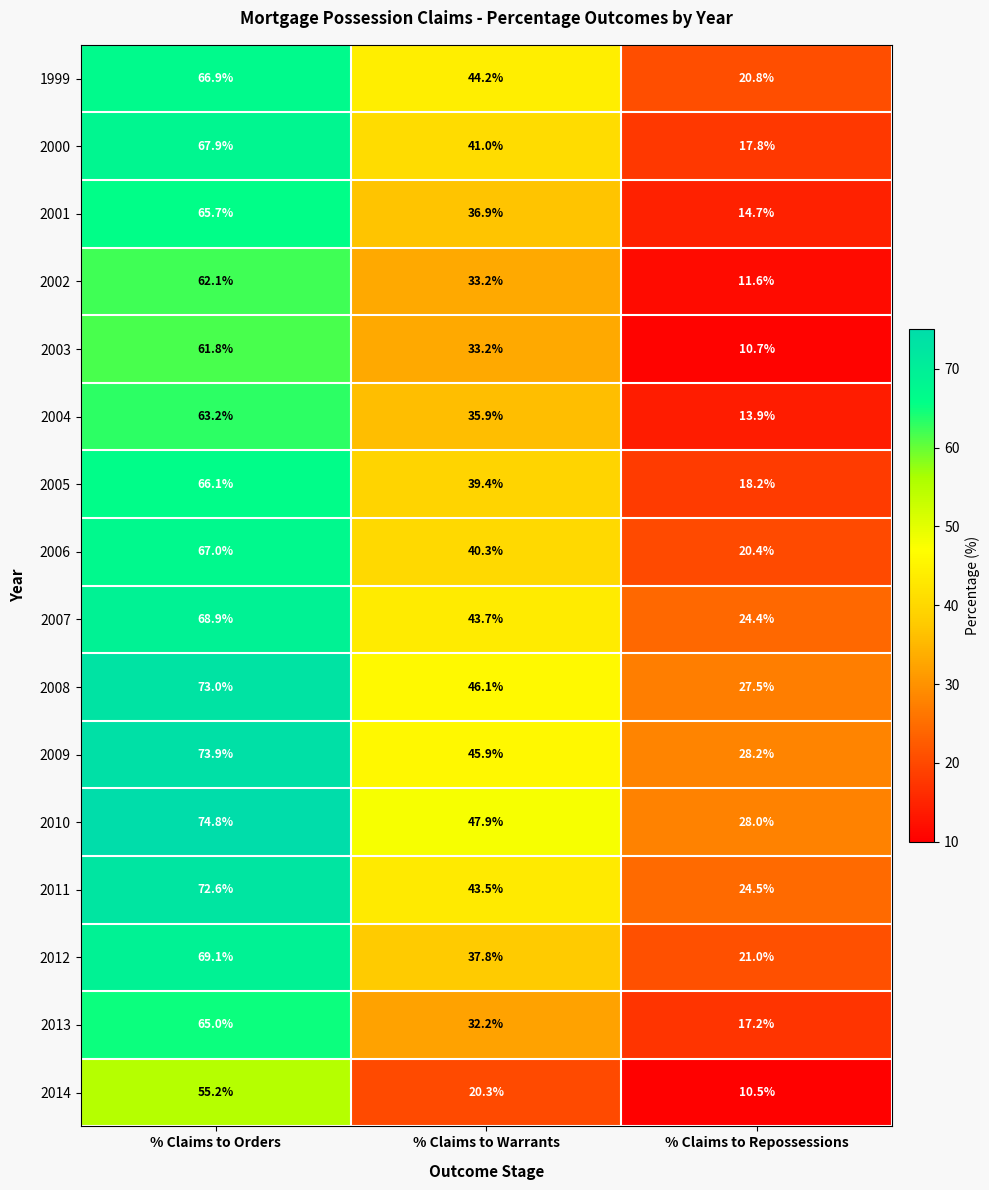

What is the difference between the second highest and minimum values in the 2005 series?

21.2